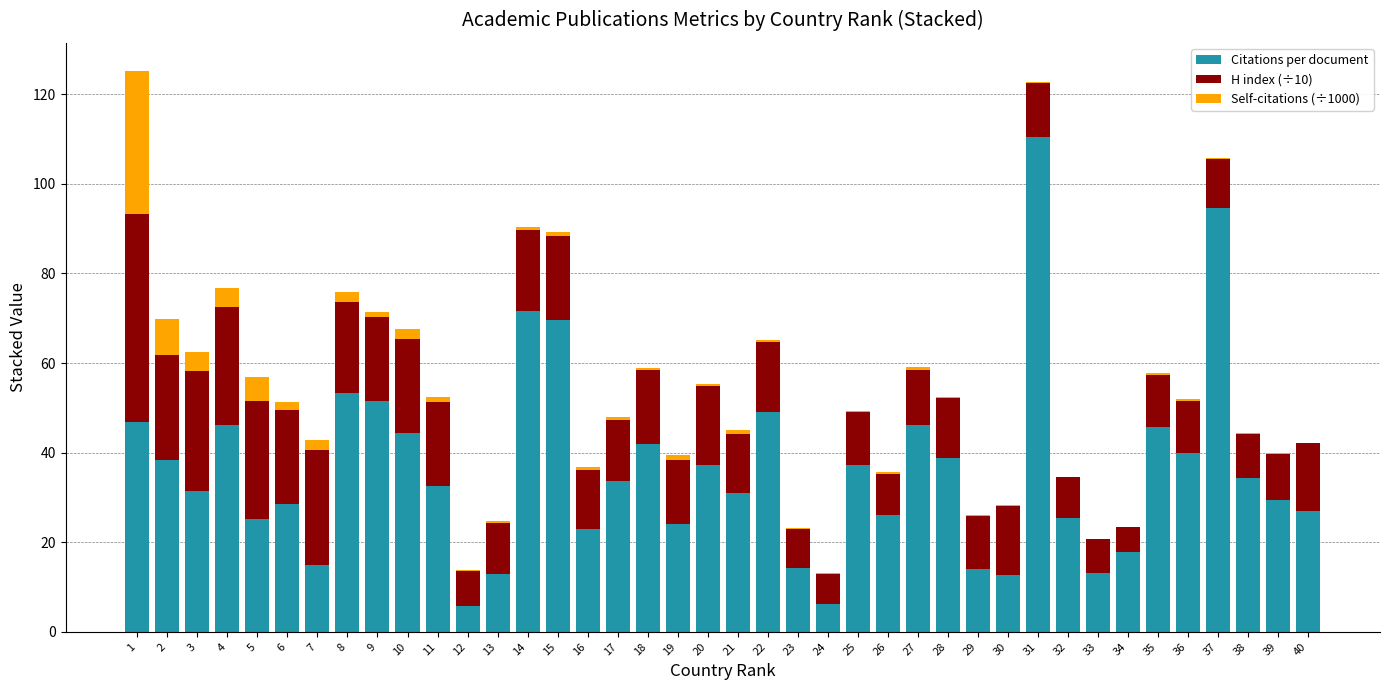

The value of Citations per document at 26 is 26.0. True or false?

True